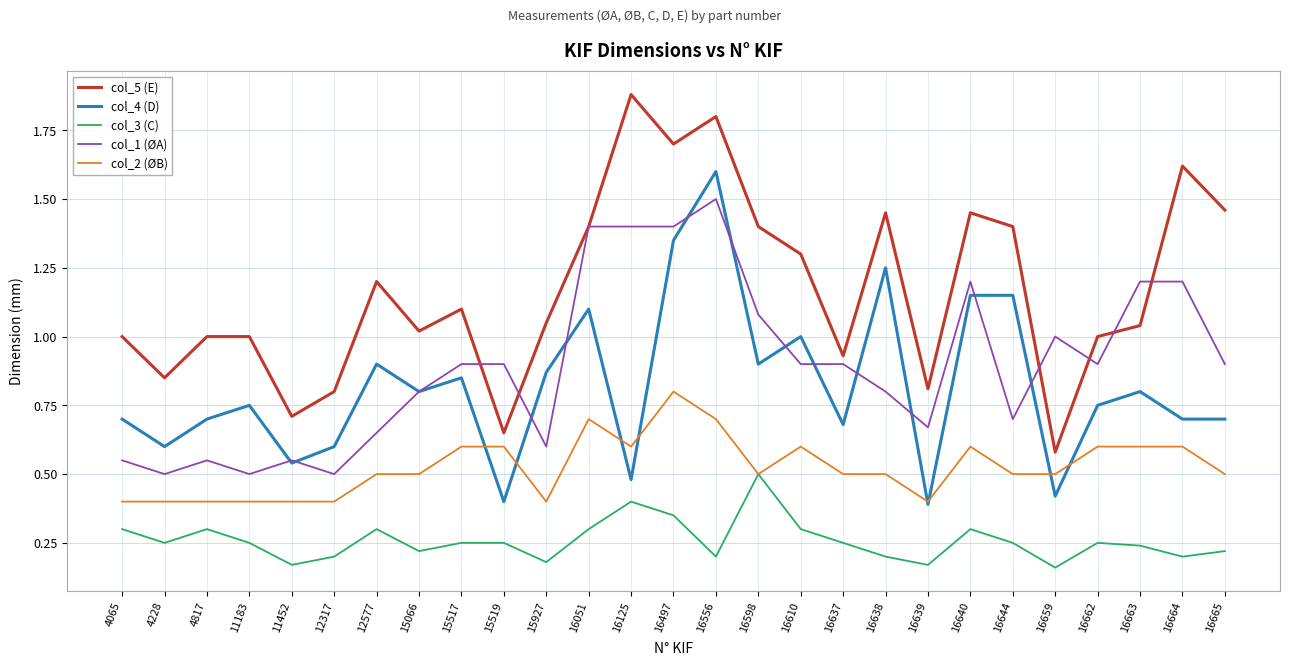

How many lines are shown in the chart?

5